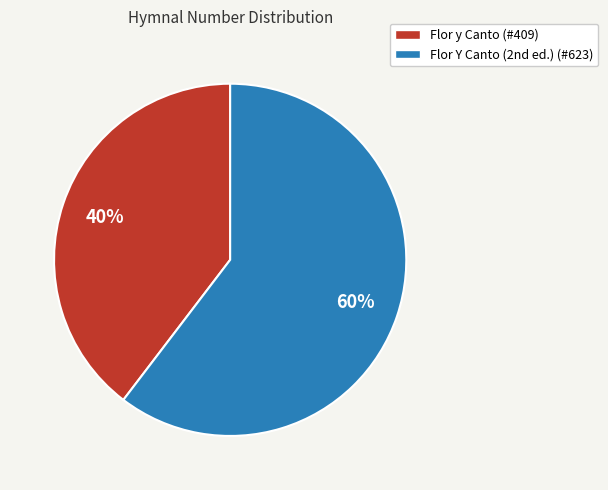

What percentage is the Flor y Canto slice, to the nearest percent?

40%